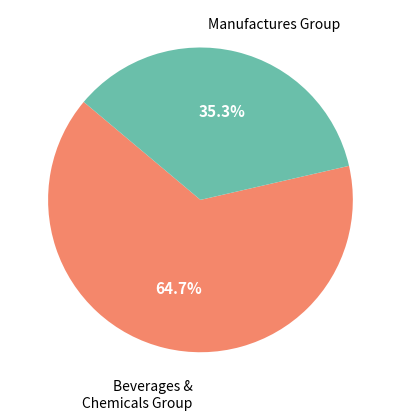

Count the number of slices in the pie.

2